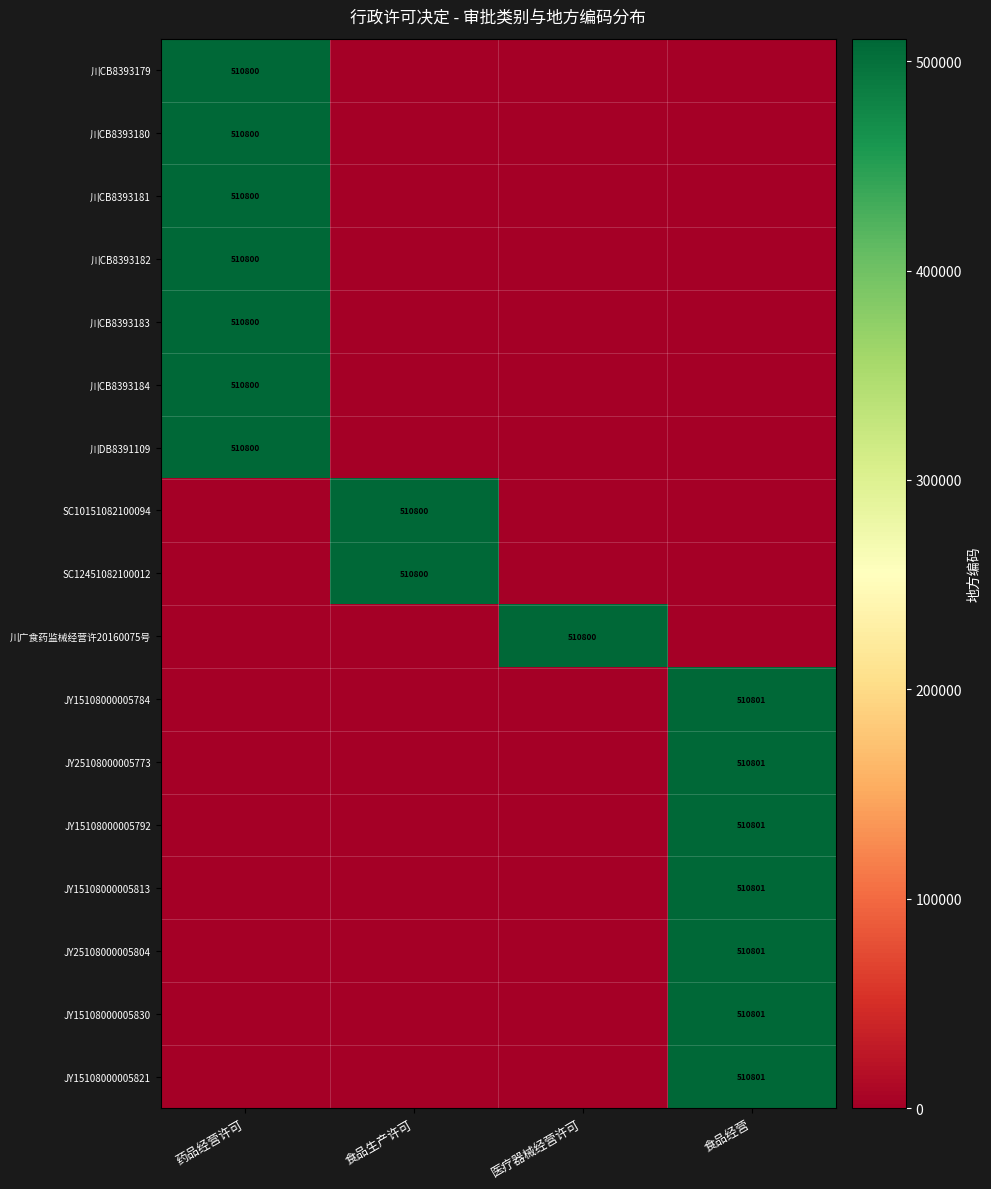

The value of SC12451082100012 at 食品生产许可 is 510800. True or false?

True